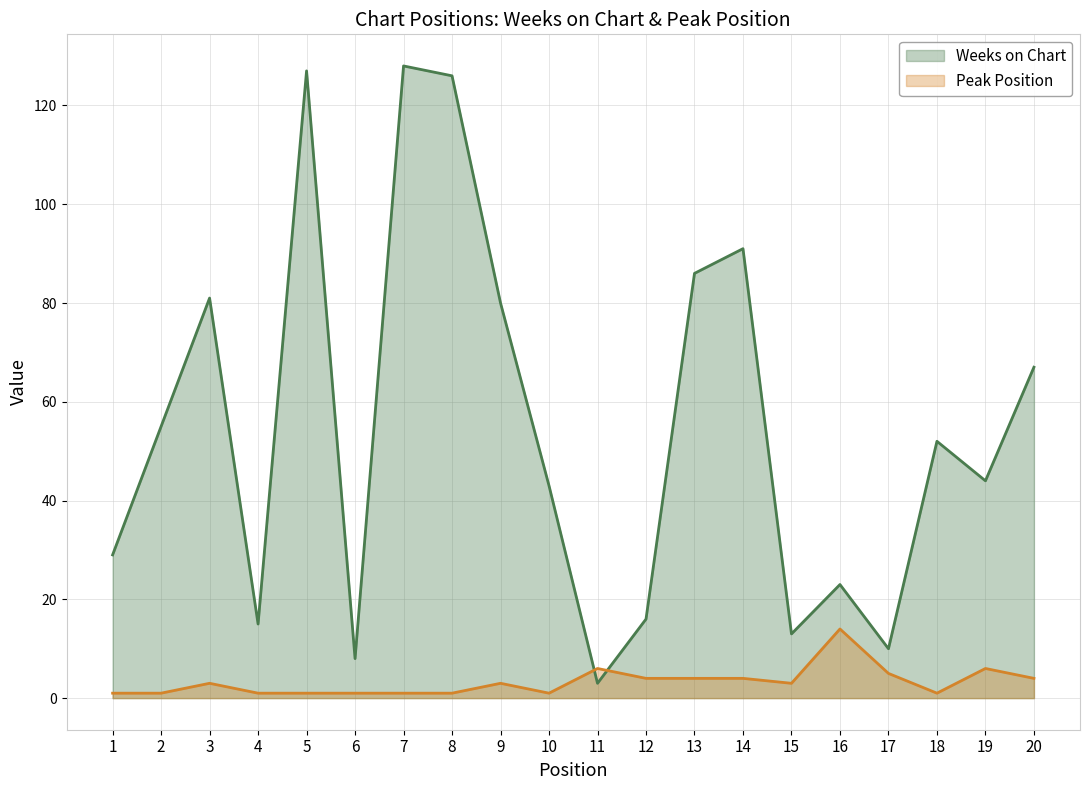

Reading left to right, list all the values displayed in this chart.

Weeks on Chart: 29	55	81	15	127	8	128	126	80	43	3	16	86	91	13	23	10	52	44	67
Peak Position: 1	1	3	1	1	1	1	1	3	1	6	4	4	4	3	14	5	1	6	4